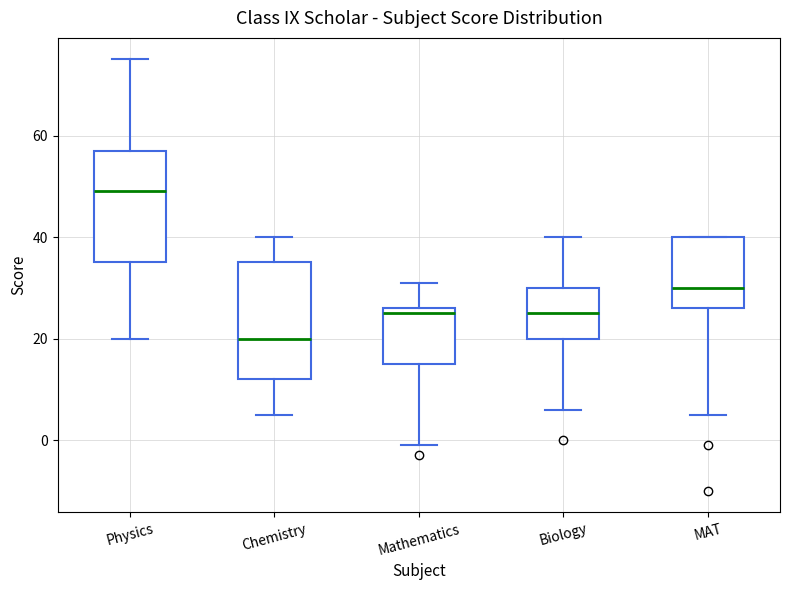

Reading left to right, read every box against the y-axis: the position of its median line, the range the box covers, and the ends of its whiskers. The values are not printed on the chart, so give them approximately, as read against the axis.

Physics: median 50, box 36 to 58, whiskers 20 to 76
Chemistry: median 20, box 12 to 36, whiskers 6 to 40
Mathematics: median 26 (just below the box's upper edge), box 16 to 26, whiskers 0 to 32
Biology: median 26, box 20 to 30, whiskers 6 to 40
MAT: median 30, box 26 to 40, whiskers 6 to 40